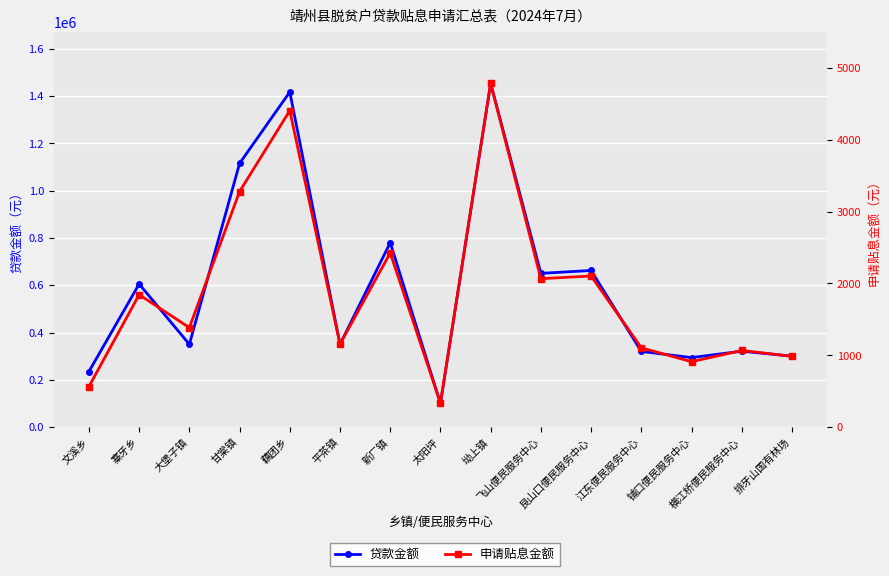

What is the highest value of the 贷款金额 series?

1453000.0